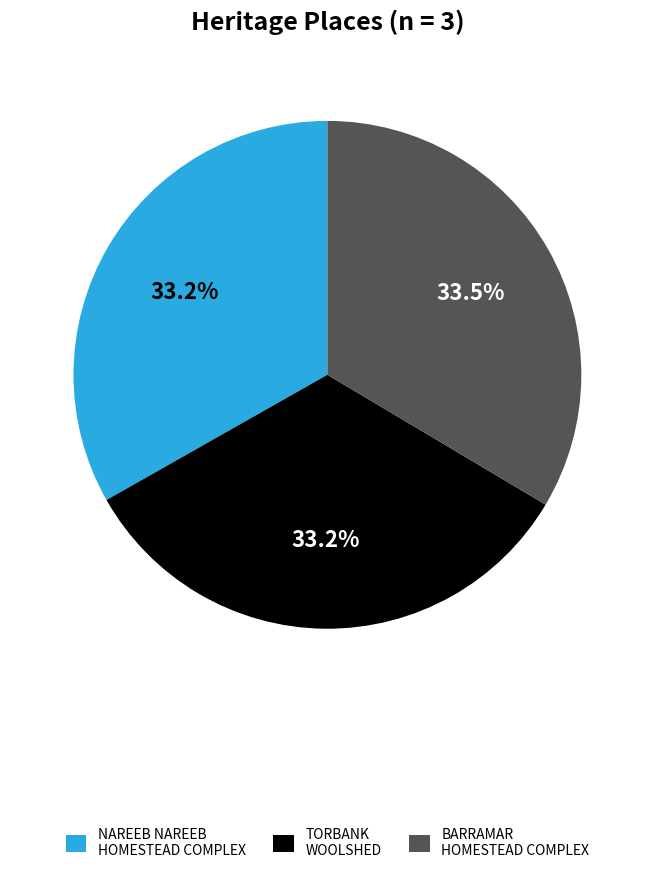

What percentage is the TORBANK WOOLSHED slice, to the nearest percent?

33%